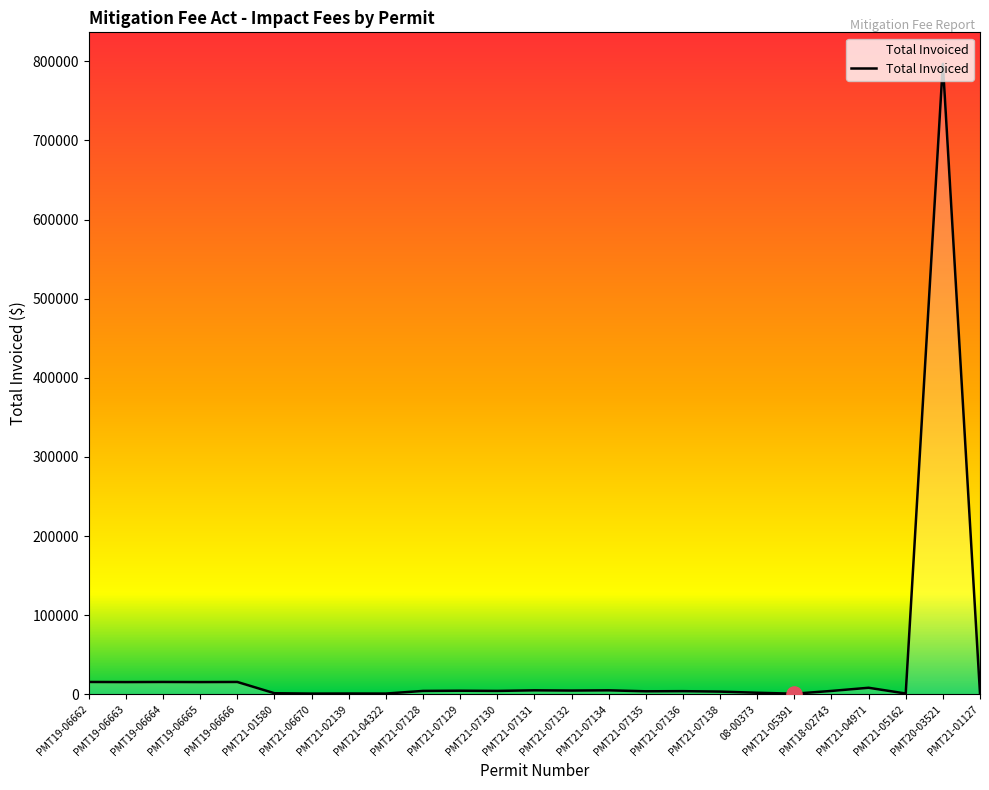

What is the change in value from PMT21-02139 to PMT21-07131?

+4022.2